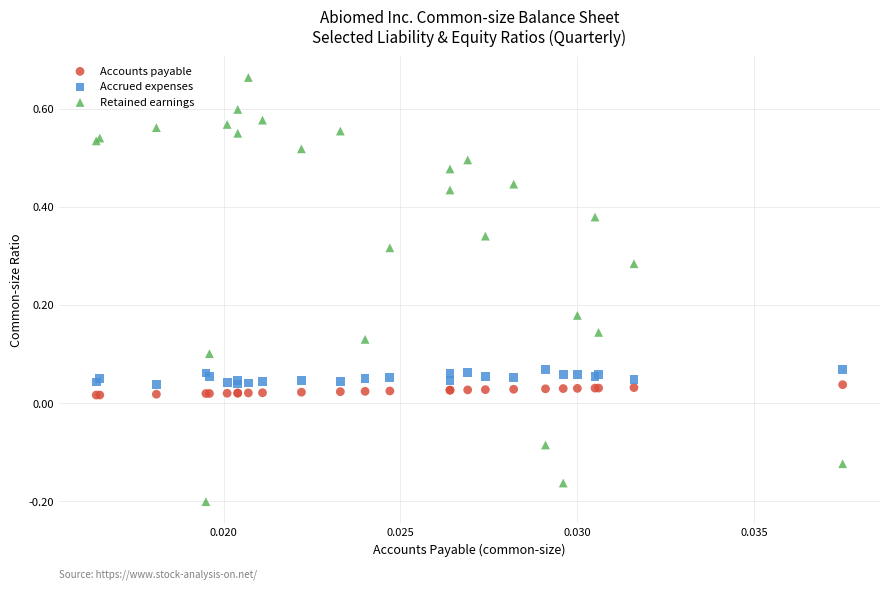

Which series has the largest Y range (max minus min)?

Retained earnings